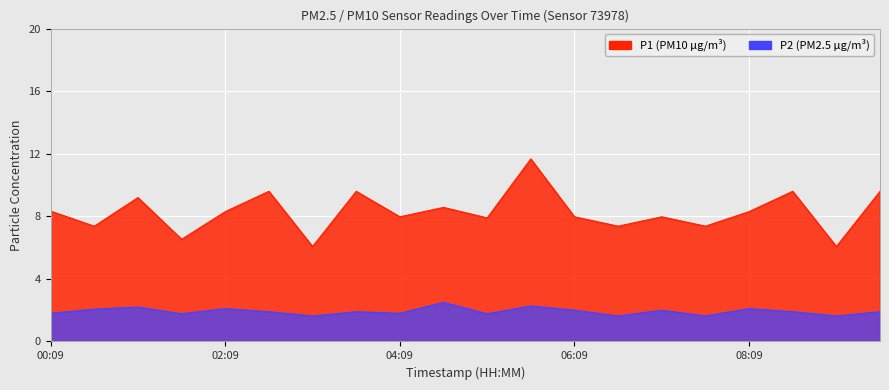

Rank the series at 07:39 from highest to lowest value.

P1, P2